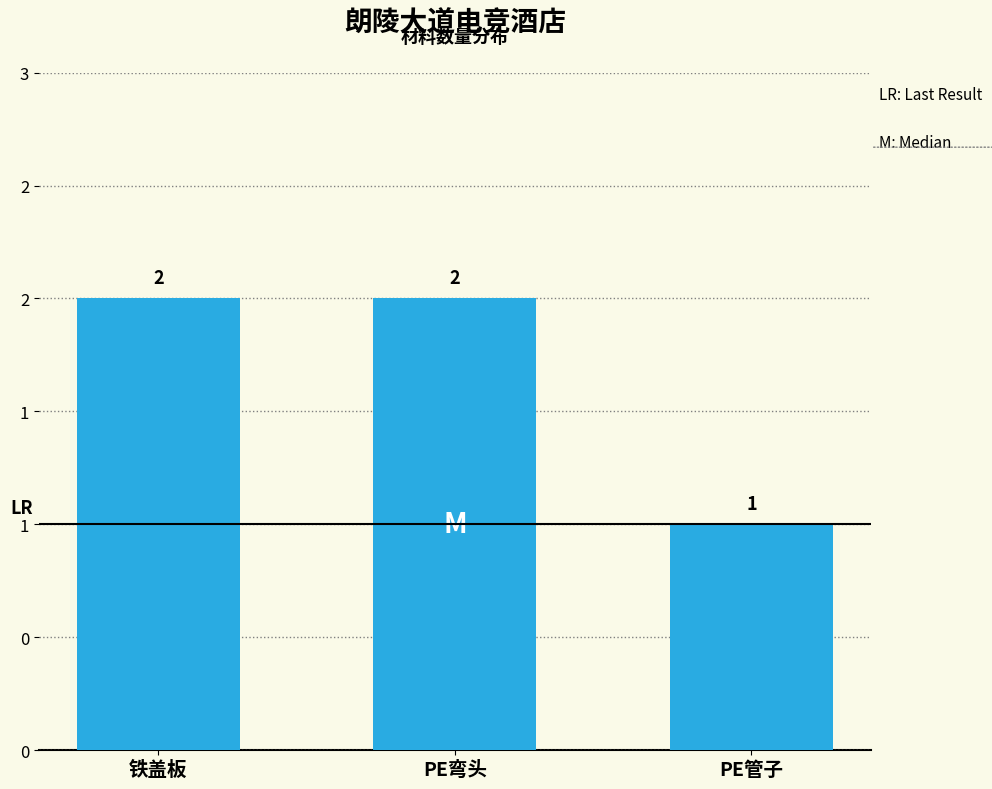

Does the chart contain any negative values?

No